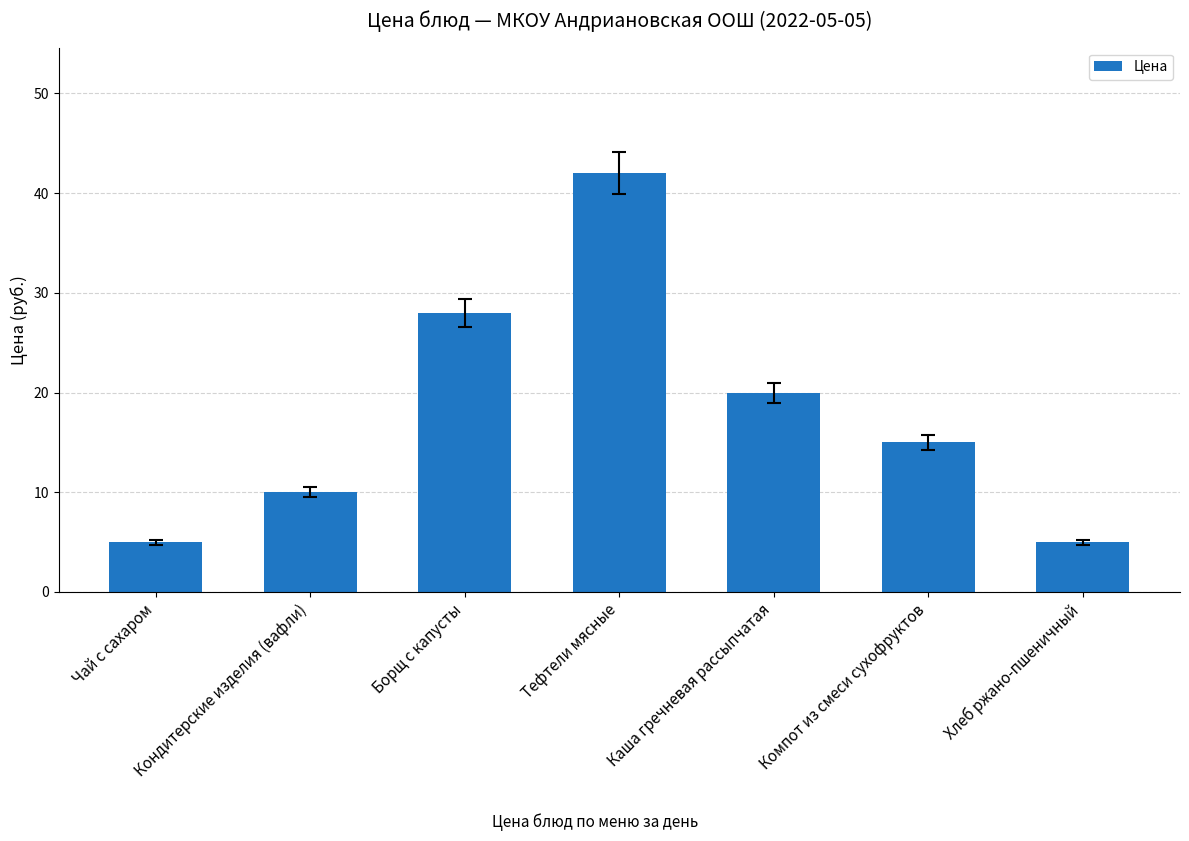

Approximately how many times larger is the value at Компот из смеси сухофруктов compared to Борщ с капусты?

0.5